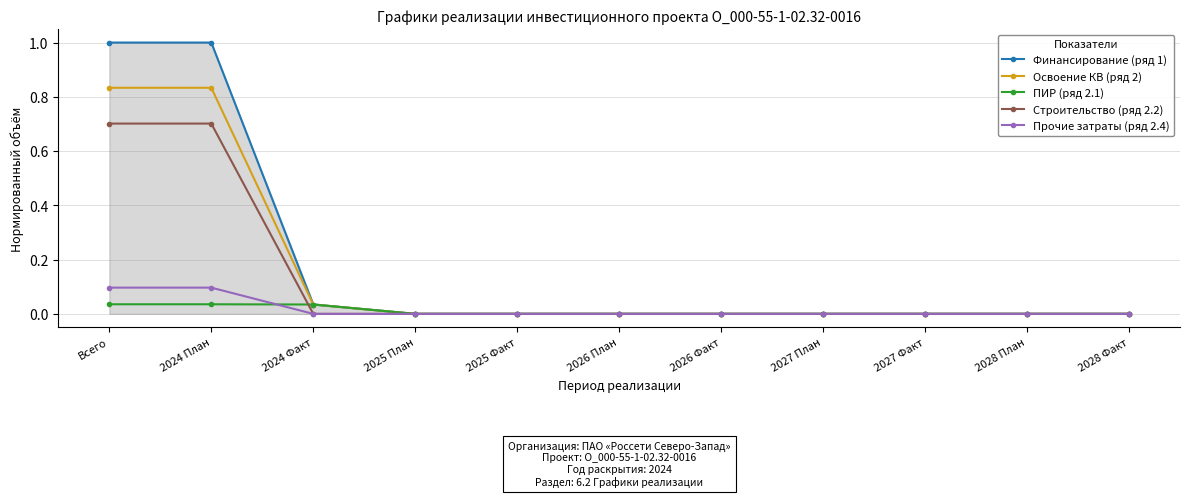

How many series are shown in this chart?

5